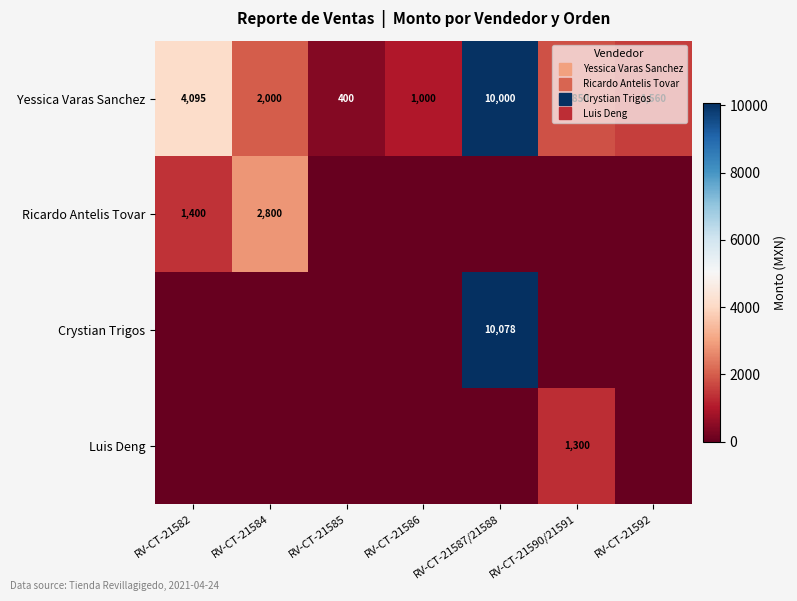

Where does the Yessica Varas Sanchez series first go above 1850?

RV-CT-21582